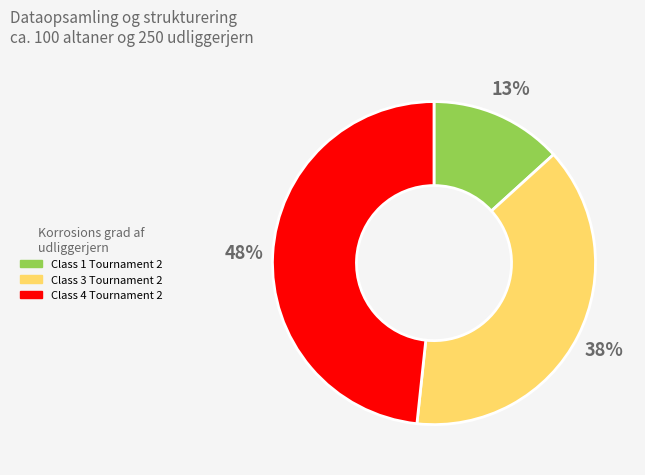

How many segments does this pie chart have?

3